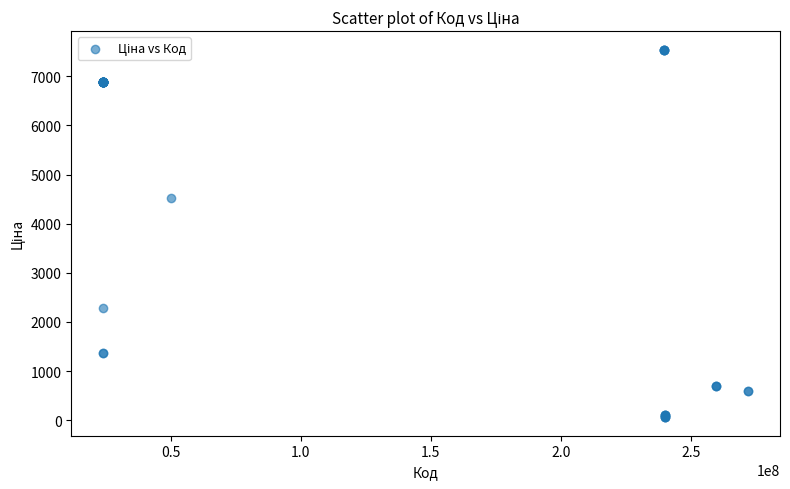

What Y value in the scatter plot is closest to 3801?

4531.4